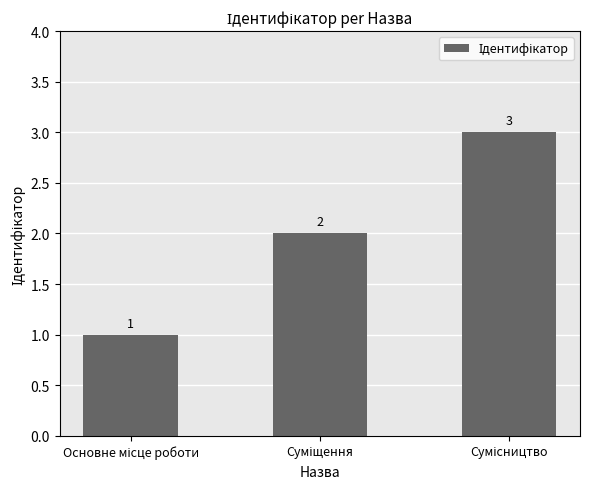

How many categories are shown in the chart?

3